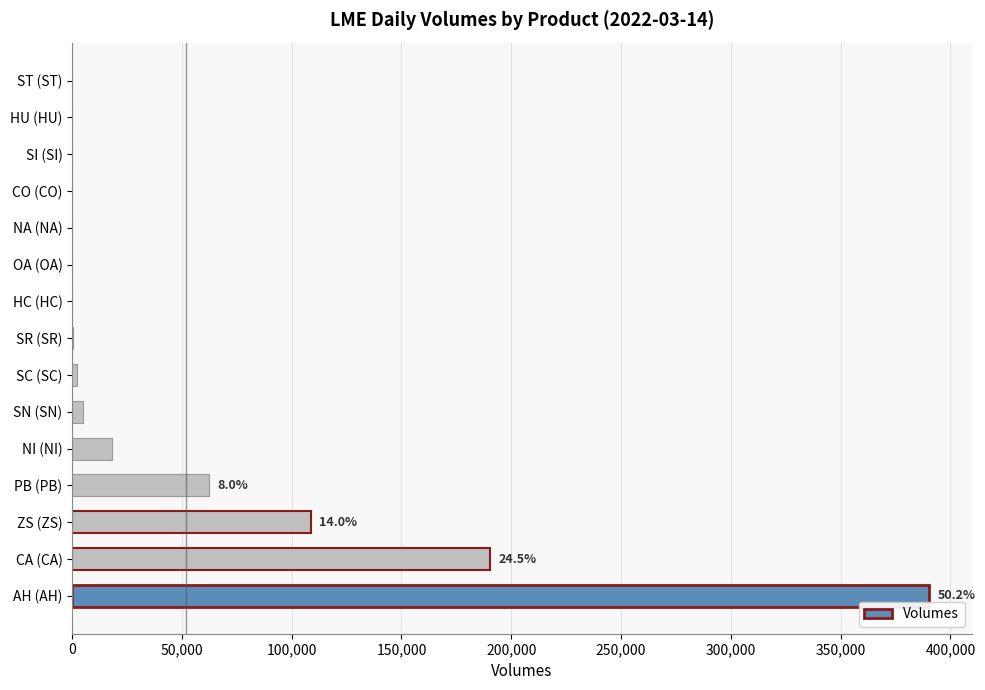

Where is the data nearest to the value 195069?

CA (CA)